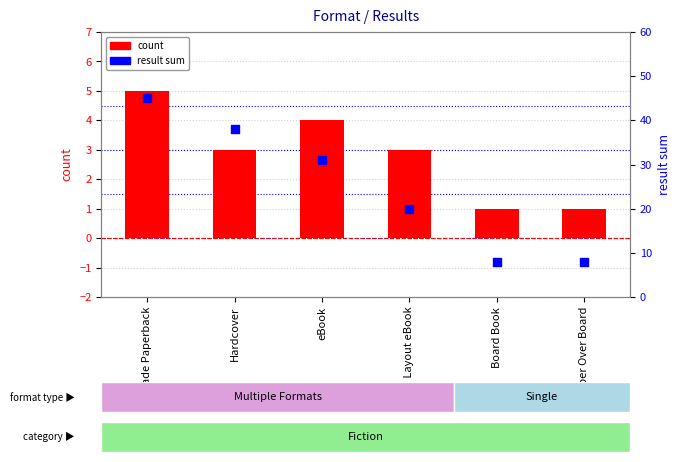

Is the value of result sum at Board Book greater than the value of count at Trade Paperback?

Yes